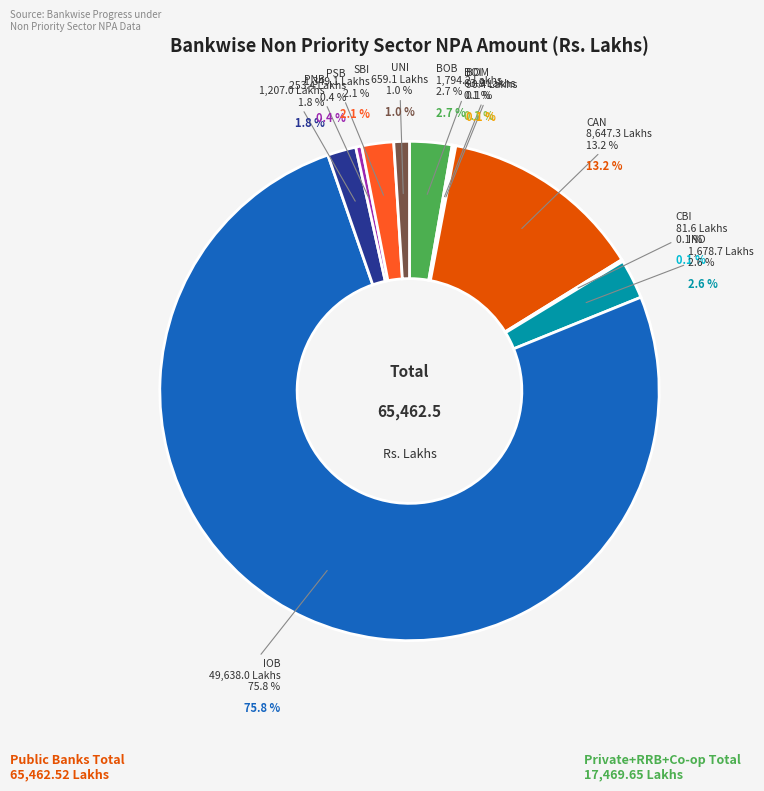

How many slices are in this pie chart?

11